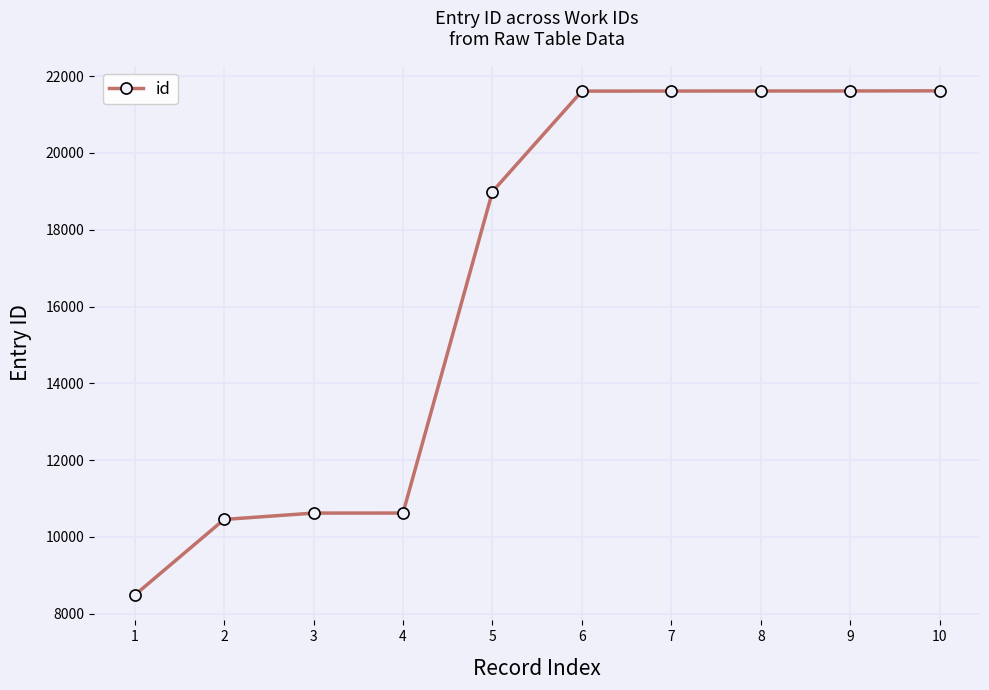

The chart shows a value of 12853 at 9. True or false?

False